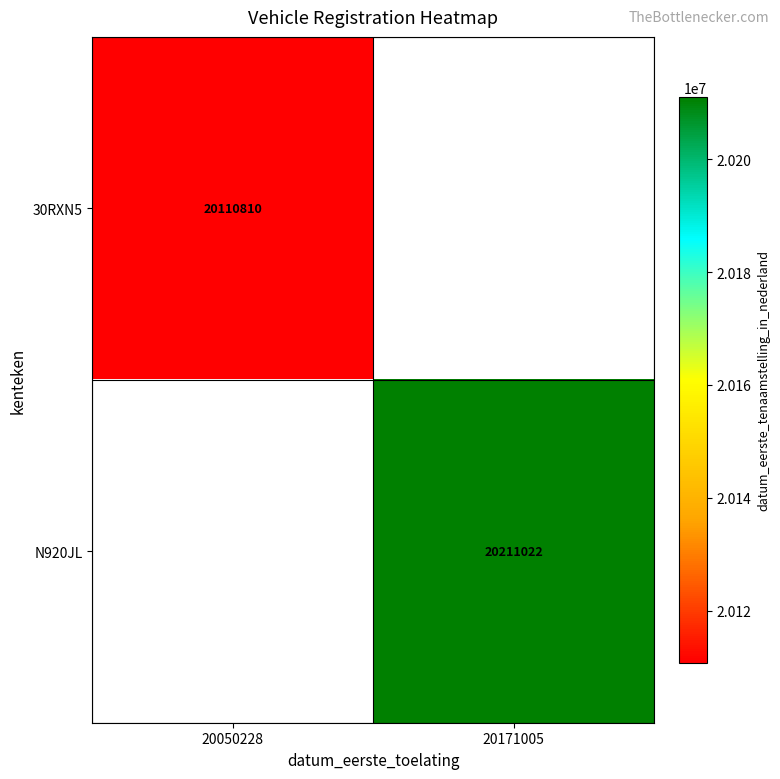

The value of N920JL at 20171005 is 20211022. True or false?

True